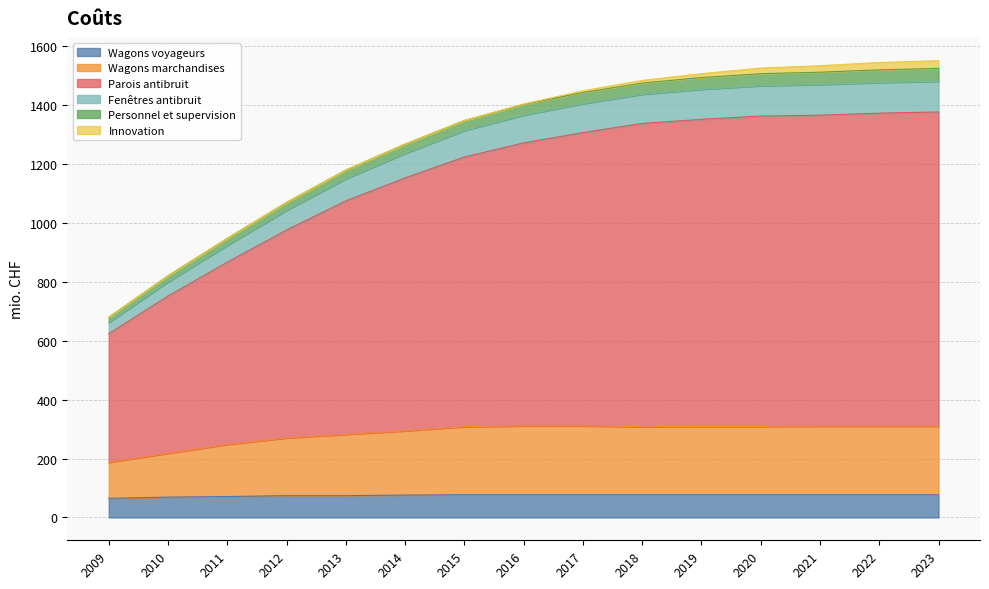

True or false: Parois antibruit has a value of 331 at 2014.

False